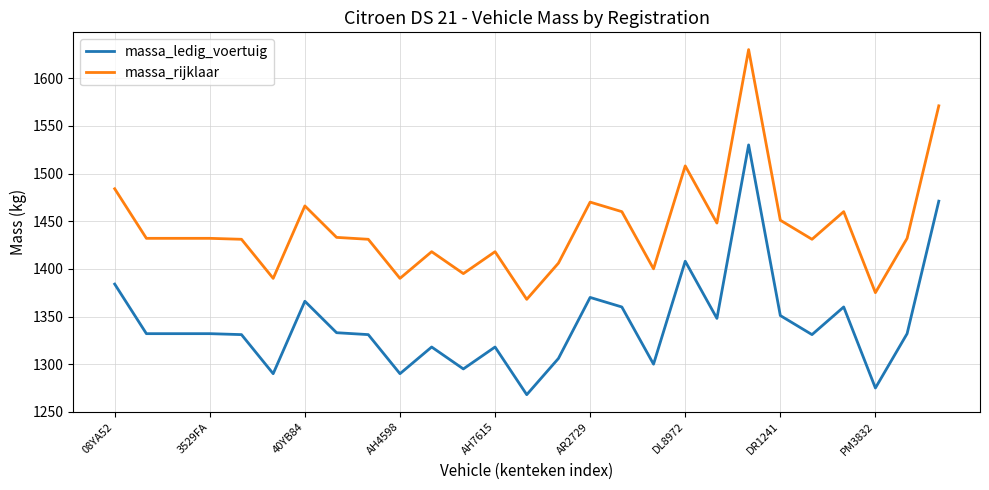

What is the difference between the second highest and second lowest values in the massa_rijklaar series?

196